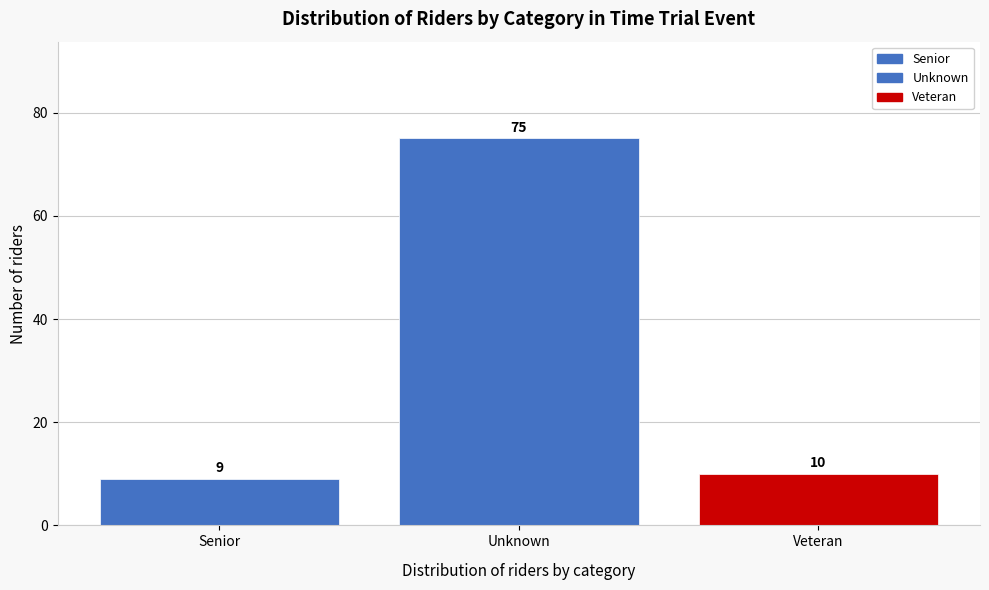

Reading right to left, what are all the values shown in this chart?

10	75	9